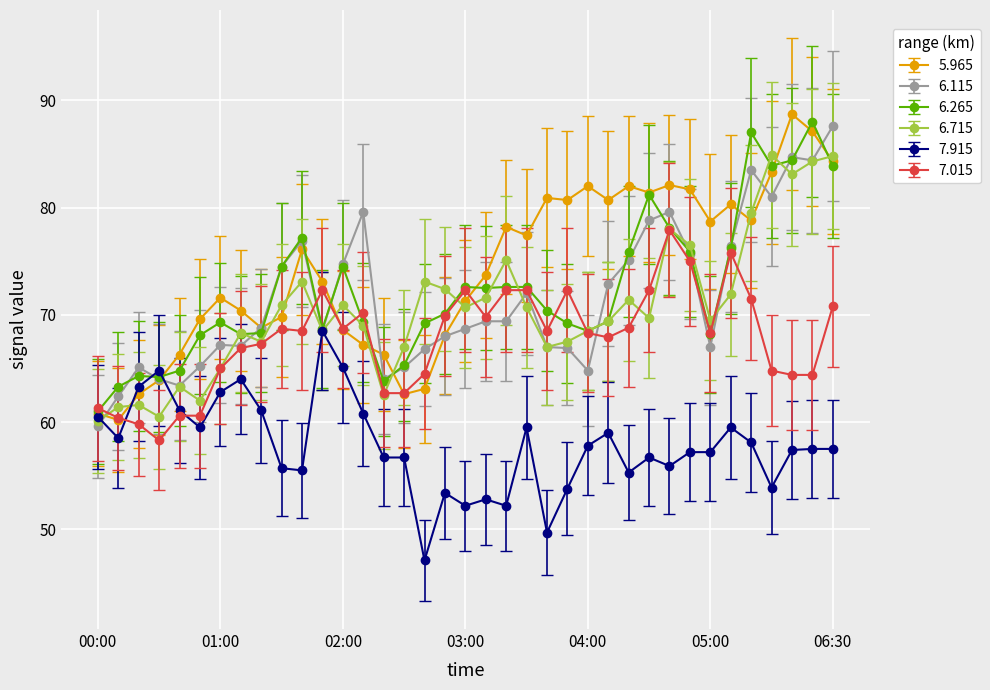

How many data points does each series have?

37